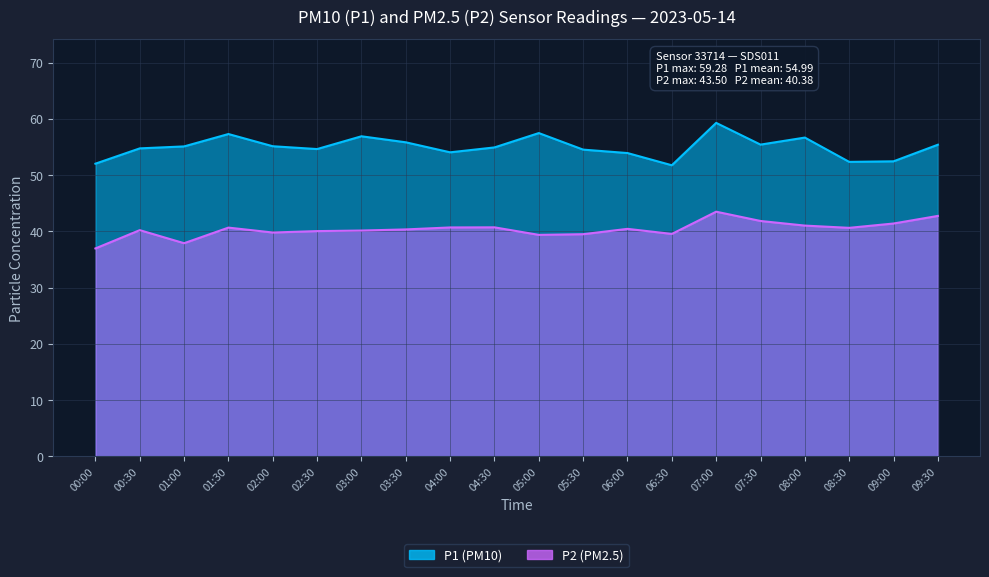

List the series in order of their overall mean, lowest first.

P2, P1